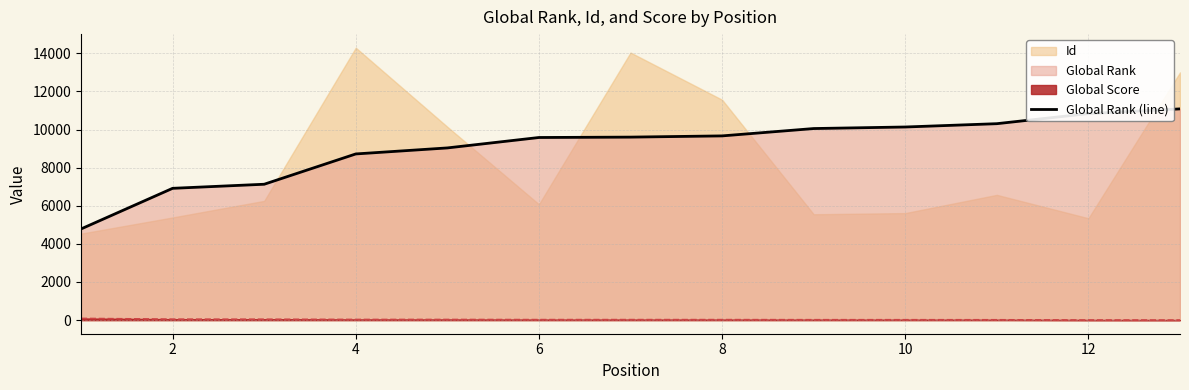

True or false: Global Rank (line) and Global Score intersect in this chart.

False